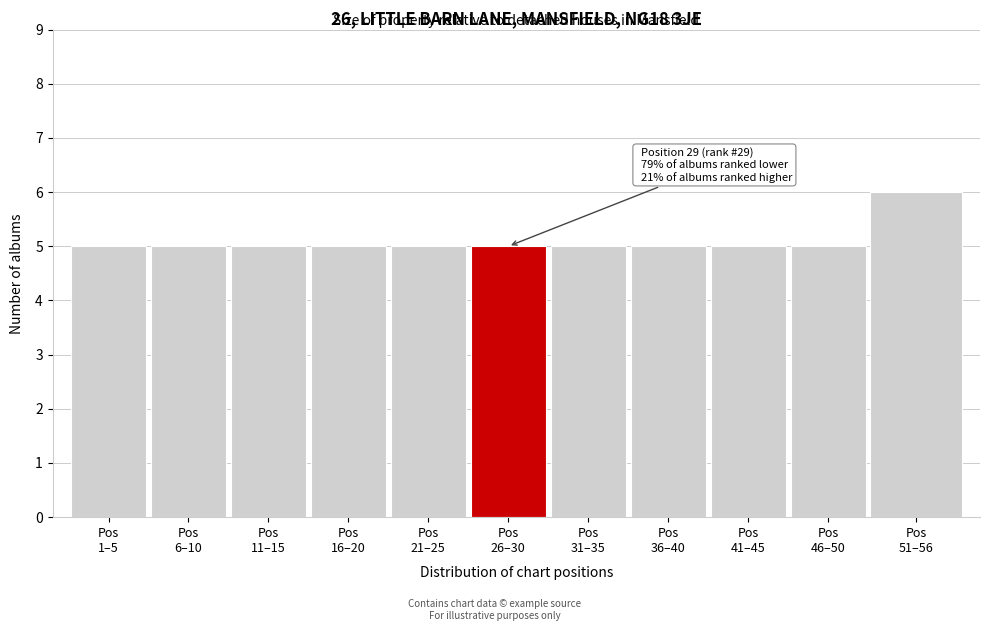

Reading left to right, extract all data points from this chart.

5	5	5	5	5	5	5	5	5	5	6